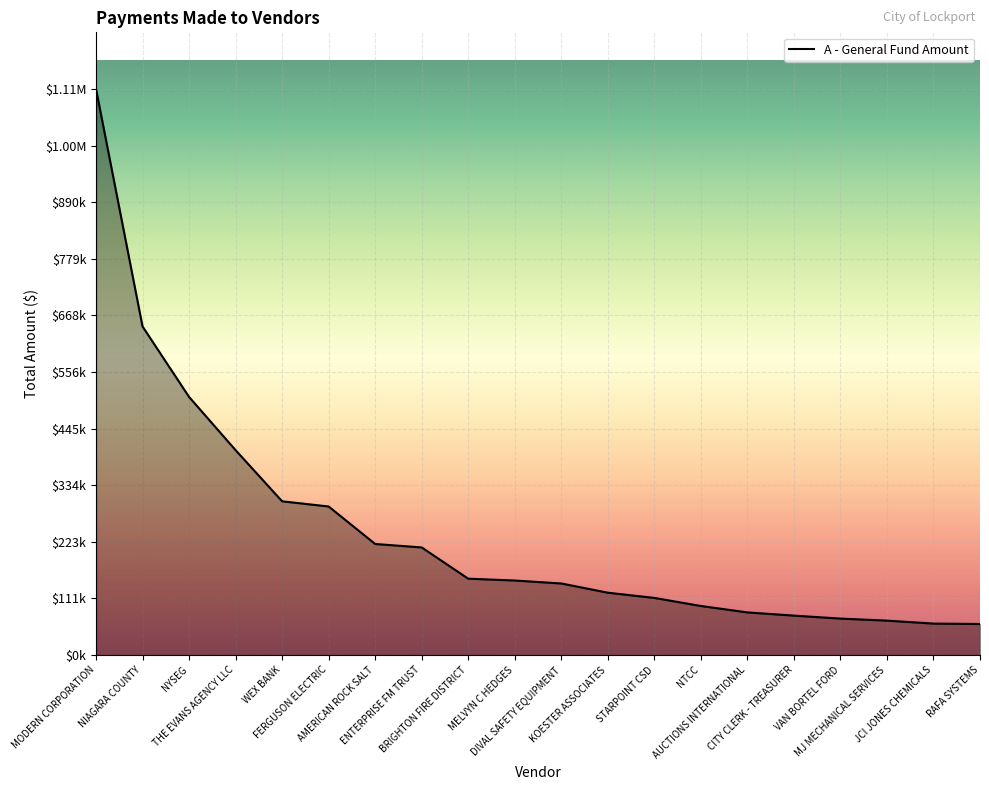

What is the sum of all values?

4882608.3